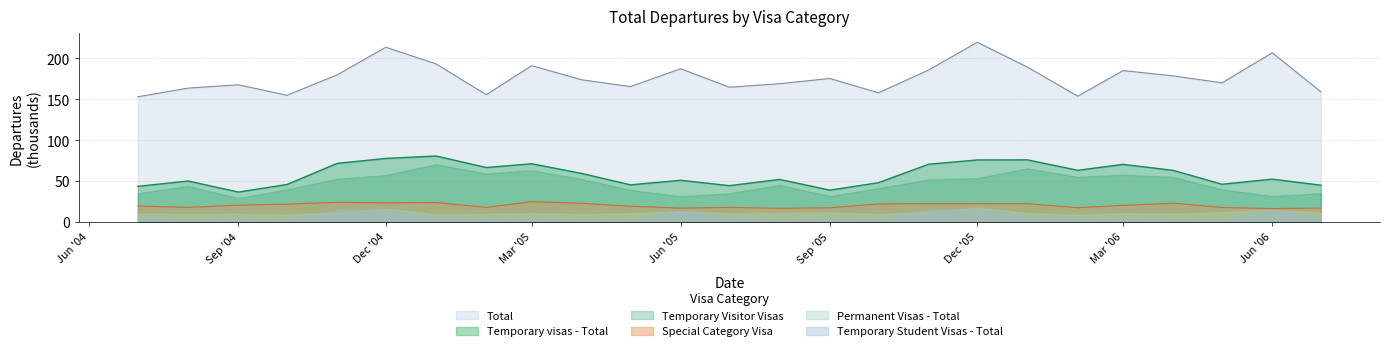

How many interior local valleys does the Total series have?

7